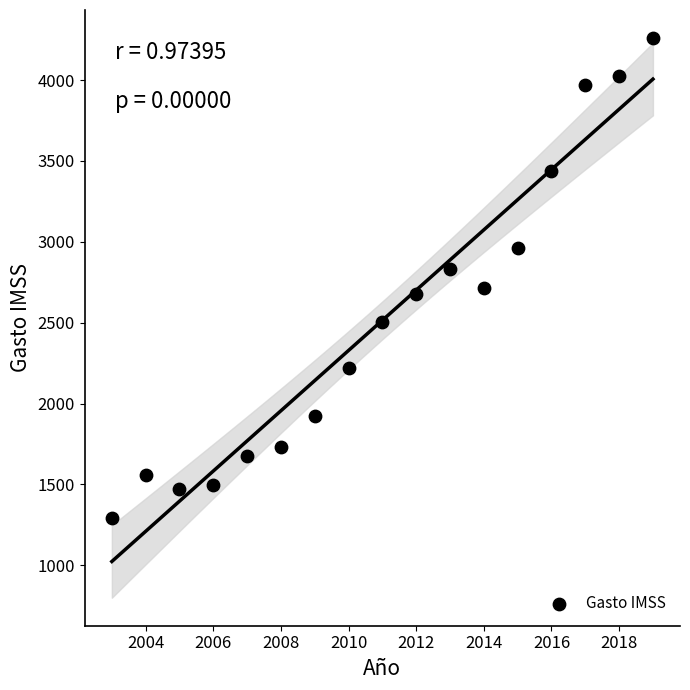

What is the range of Y values (max minus min)?

2965.5